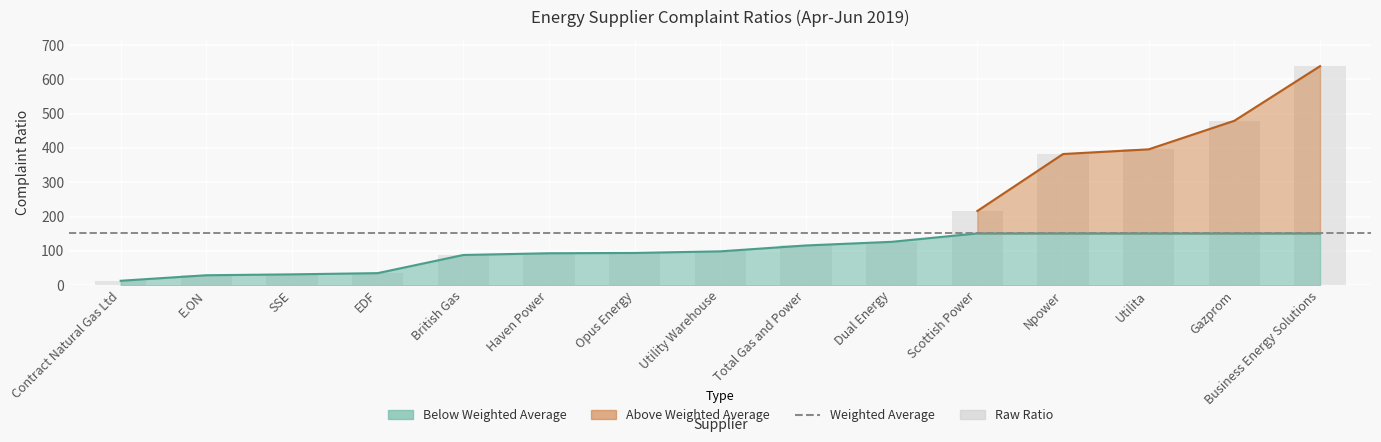

Does the chart contain any negative values?

No